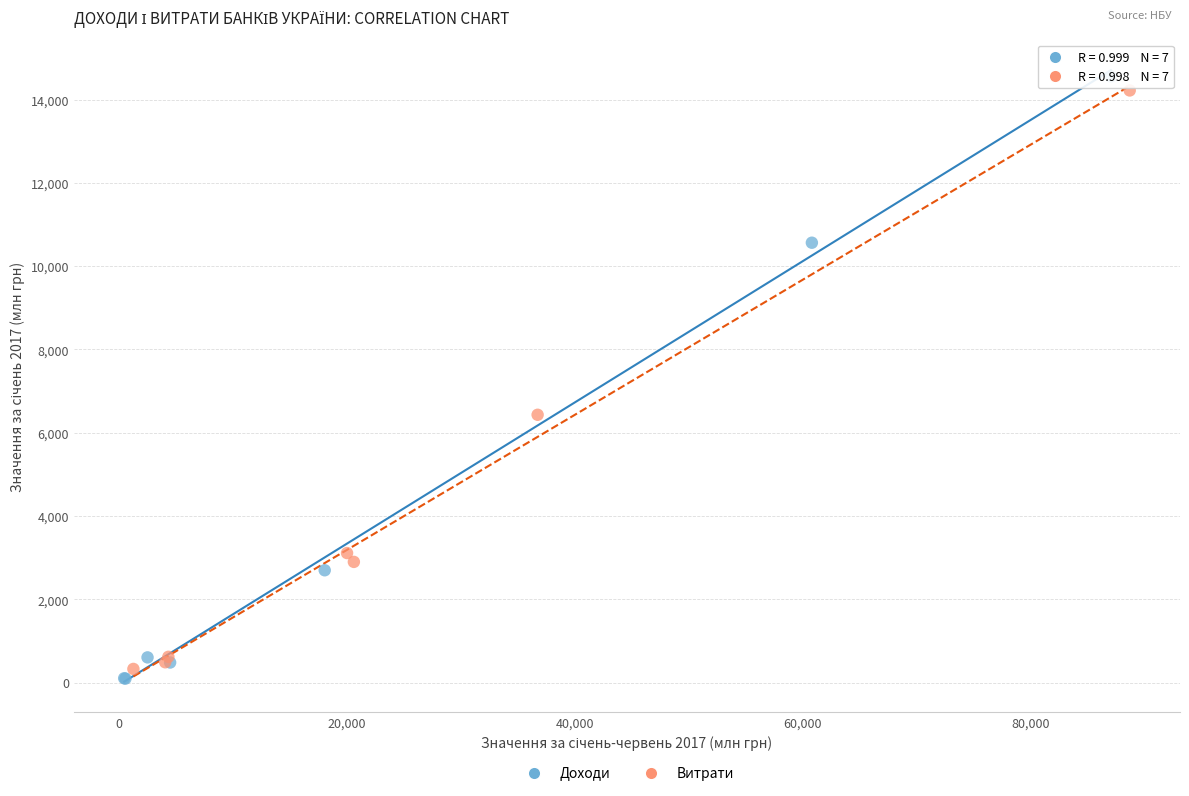

Which series has the largest Y range (max minus min)?

Доходи